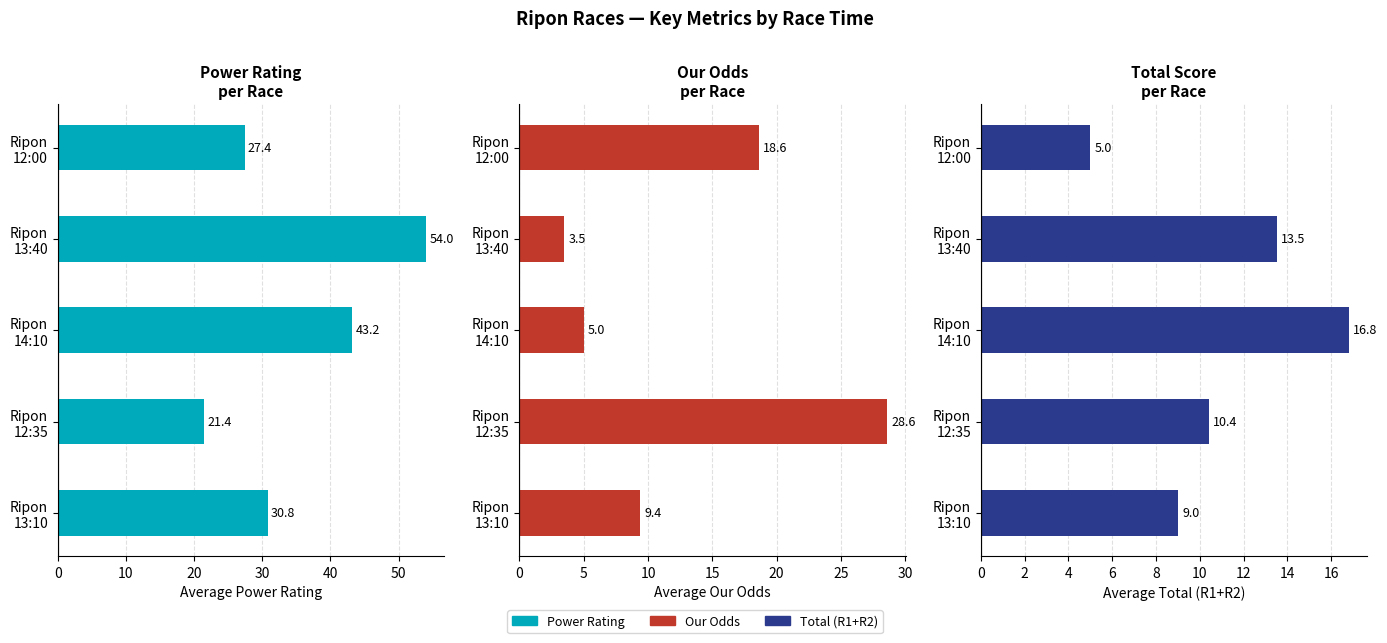

How many bars are there in each group?

3